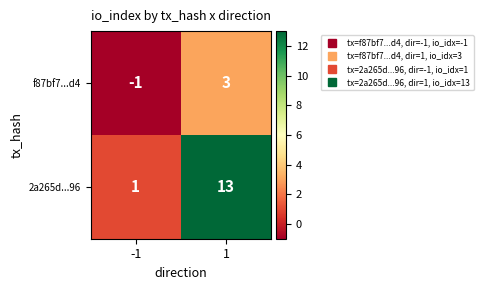

What is the total value across all series at 1?

16